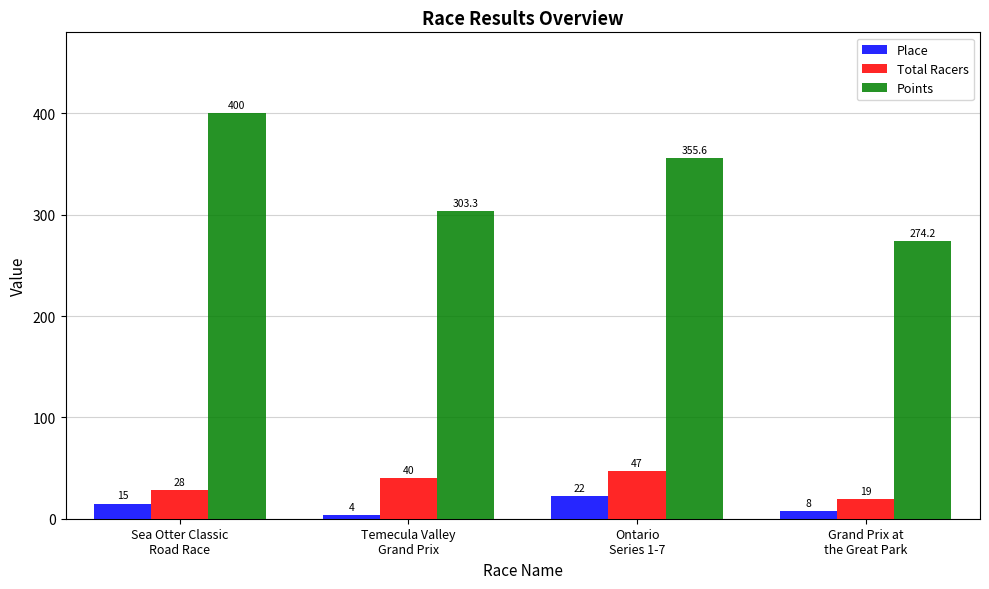

What is the label of the 2nd bar from the right?

Ontario
Series 1-7